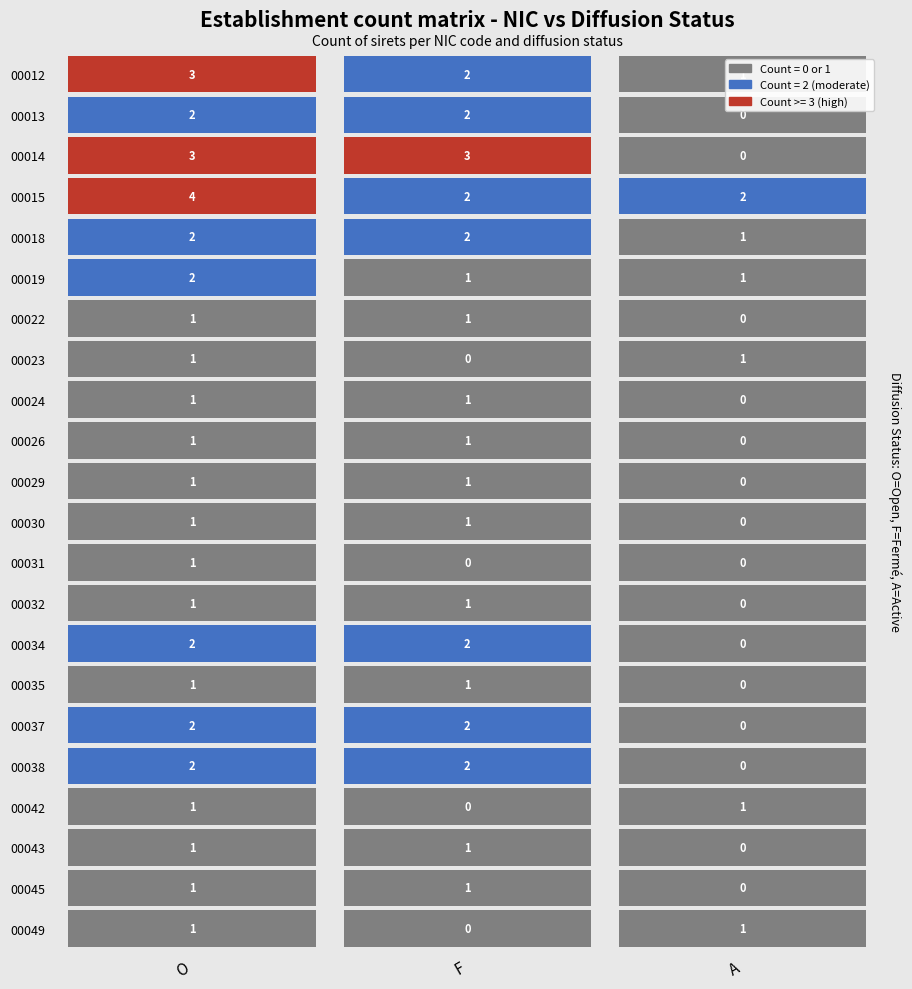

Rank the categories by 00019 value from highest to lowest.

O, F, A